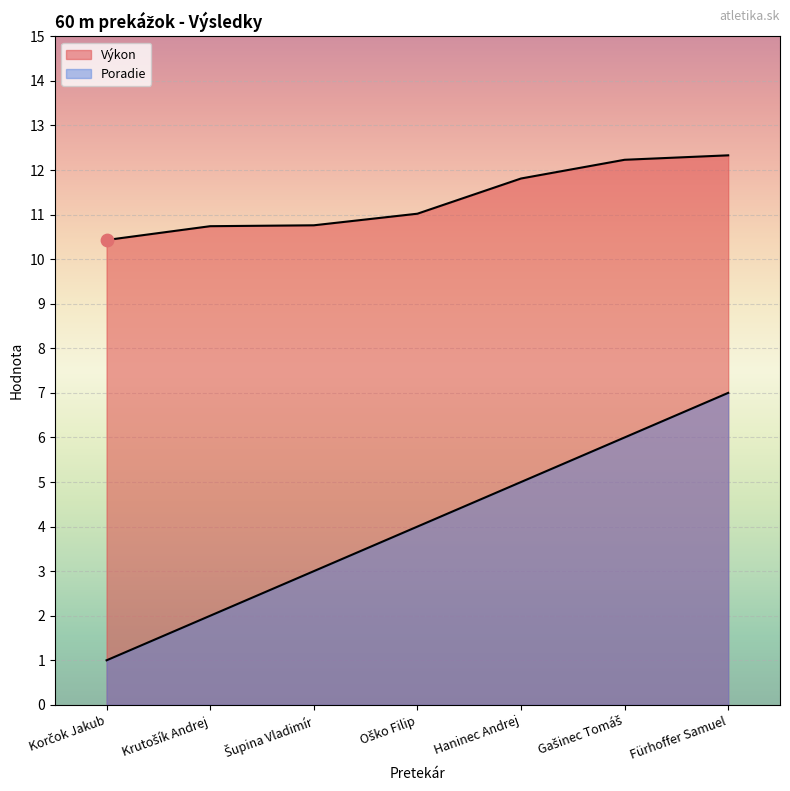

Which series contains the highest Y value?

Výkon